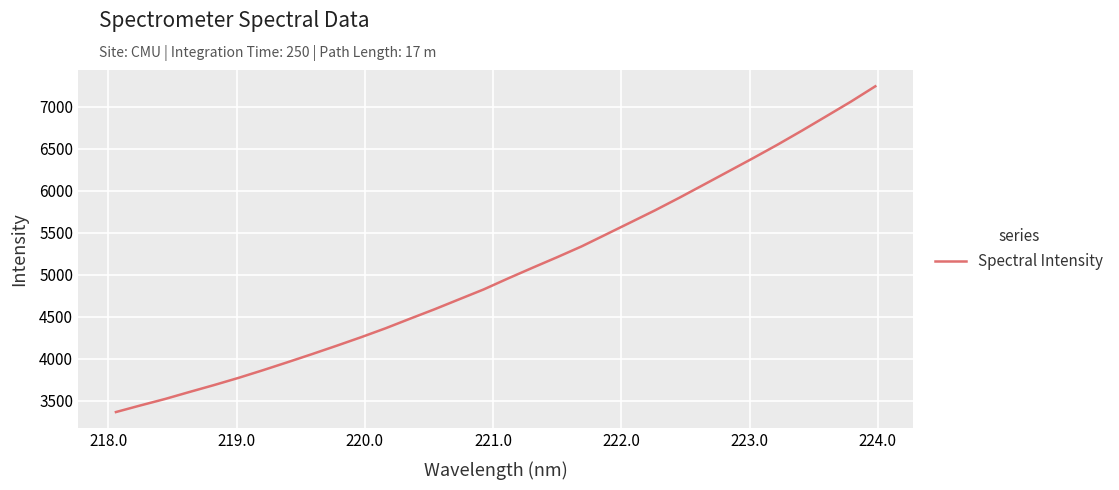

What is the smallest value displayed?

3365.5